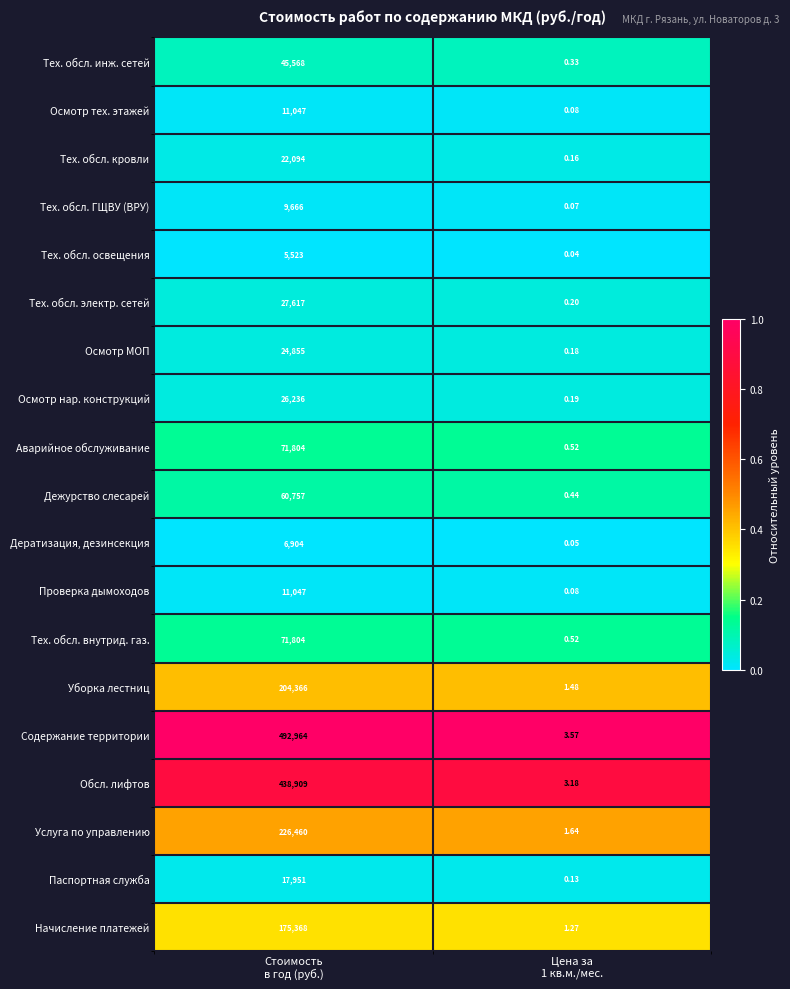

Which series has the largest total across all categories?

Содержание территории